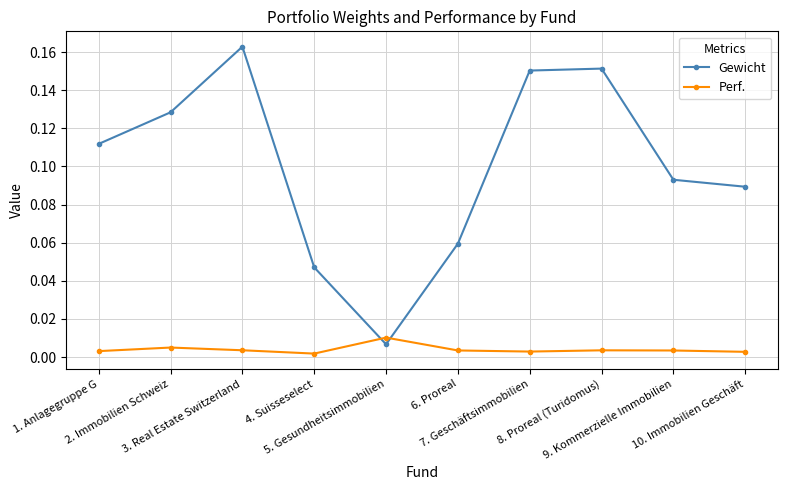

At how many categories does at least one series exceed 0?

10